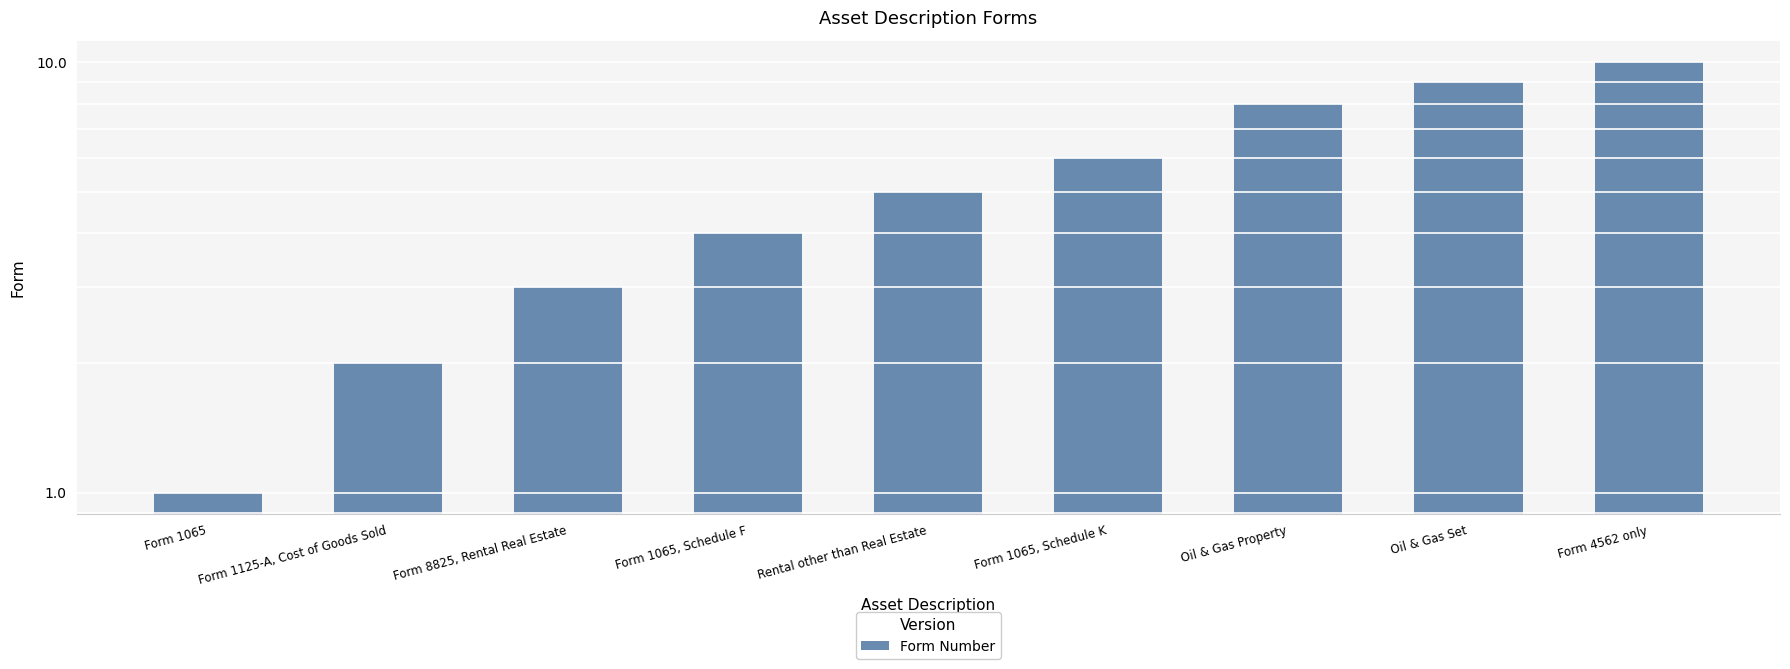

What is the change in value from Form 1125-A, Cost of Goods Sold to Oil & Gas Set?

+7